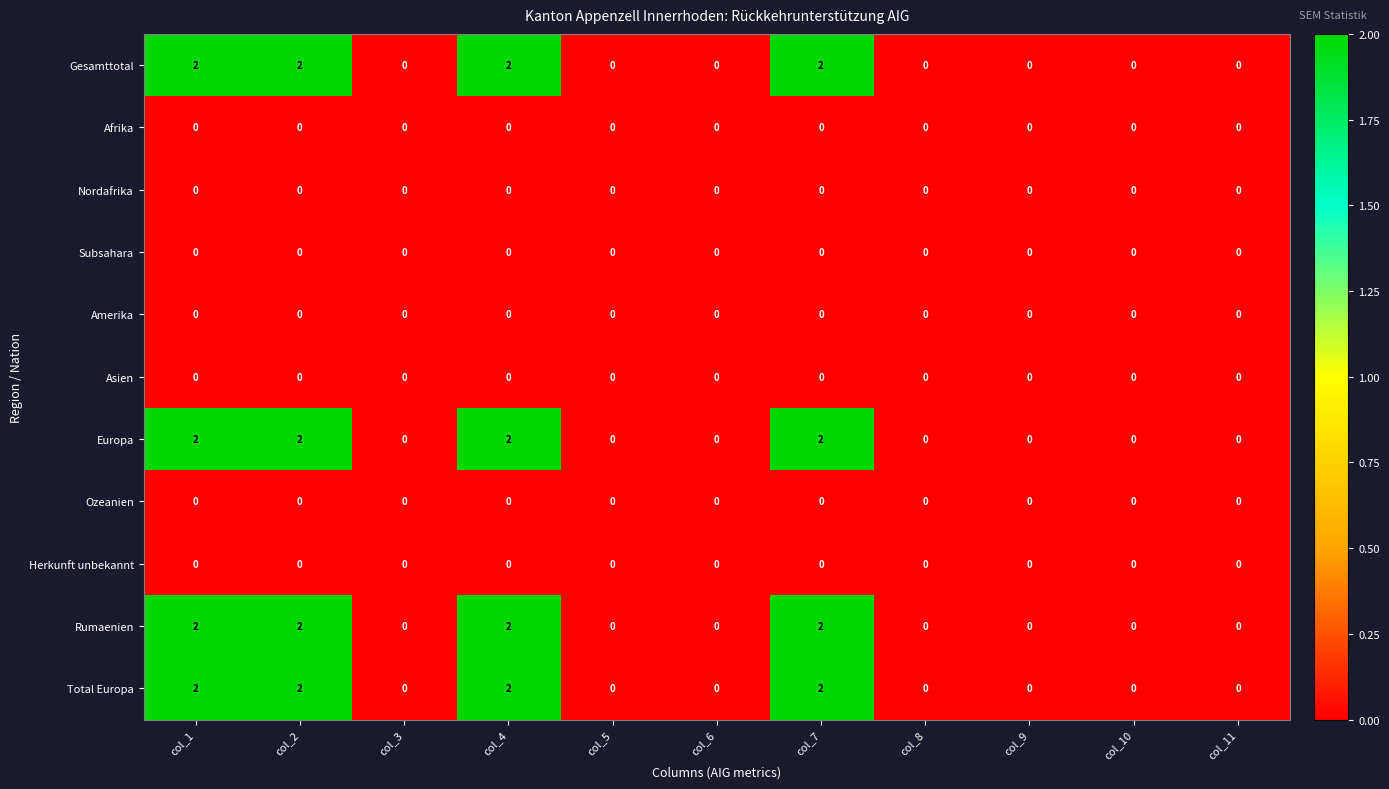

What is the sum of the Gesamttotal values at col_7 and col_4?

4